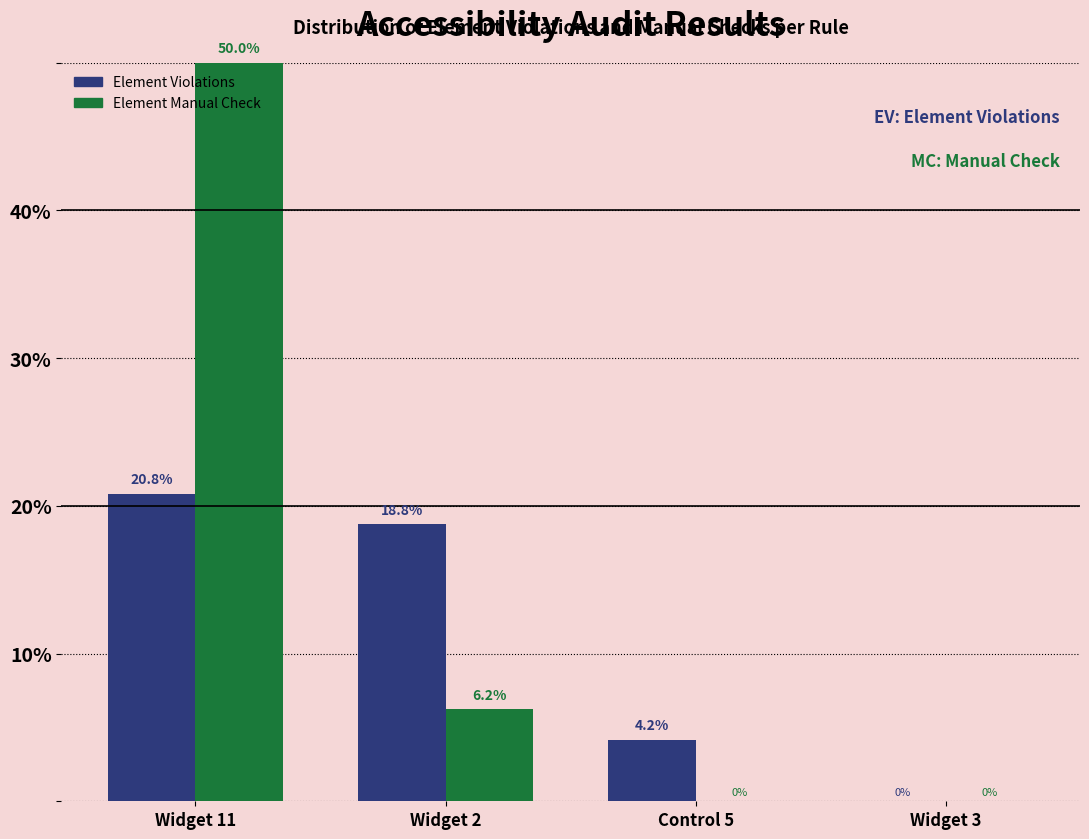

At which label does Element Violations first exceed 18?

Widget 11